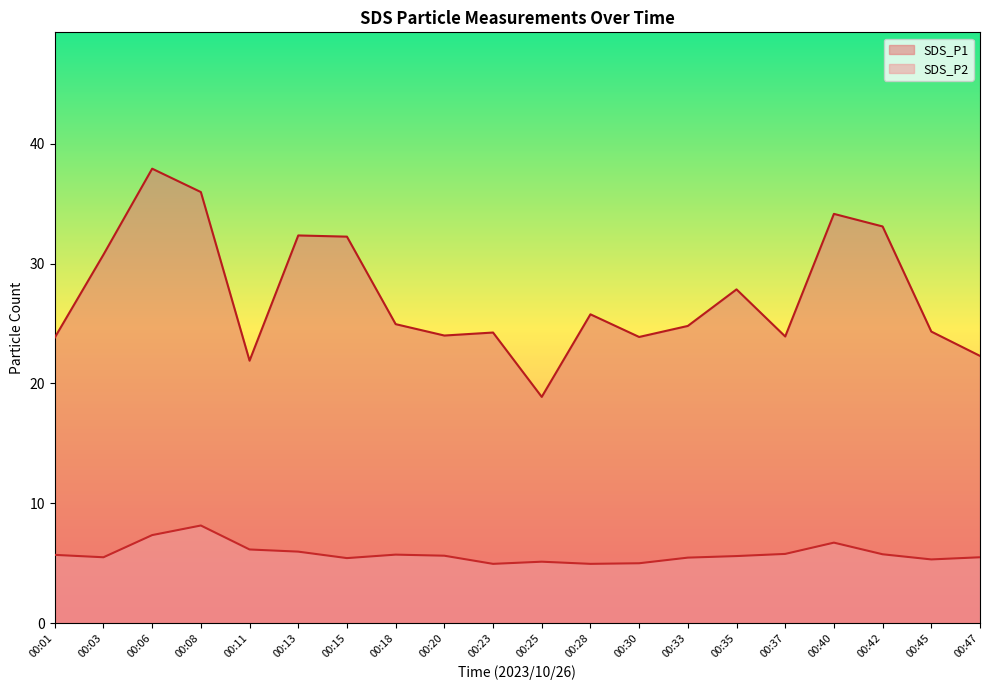

Reading left to right, list all the values displayed in this chart.

SDS_P1: 00:01=23.8	00:03=30.8	00:06=37.9	00:08=36.0	00:11=21.9	00:13=32.4	00:15=32.2	00:18=24.9	00:20=24.0	00:23=24.2	00:25=18.9	00:28=25.8	00:30=23.9	00:33=24.8	00:35=27.9	00:37=23.9	00:40=34.1	00:42=33.1	00:45=24.3	00:47=22.3
SDS_P2: 00:01=5.7	00:03=5.5	00:06=7.3	00:08=8.2	00:11=6.2	00:13=6.0	00:15=5.4	00:18=5.7	00:20=5.6	00:23=5.0	00:25=5.1	00:28=5.0	00:30=5.0	00:33=5.5	00:35=5.6	00:37=5.8	00:40=6.7	00:42=5.8	00:45=5.3	00:47=5.5